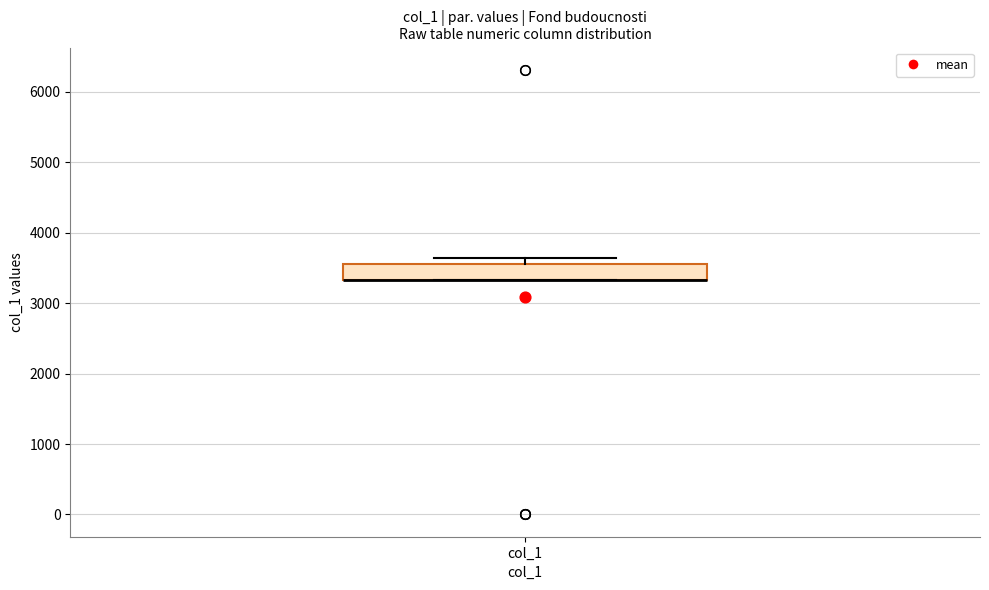

Read this box plot against the y-axis: the position of the median line, the range covered by the box, and the ends of both whiskers. The values are not printed on the chart, so give them approximately, as read against the axis.

median 3300 (drawn on the box's lower edge), box 3300 to 3600, whiskers 3300 to 3600 (just above the box's upper edge)